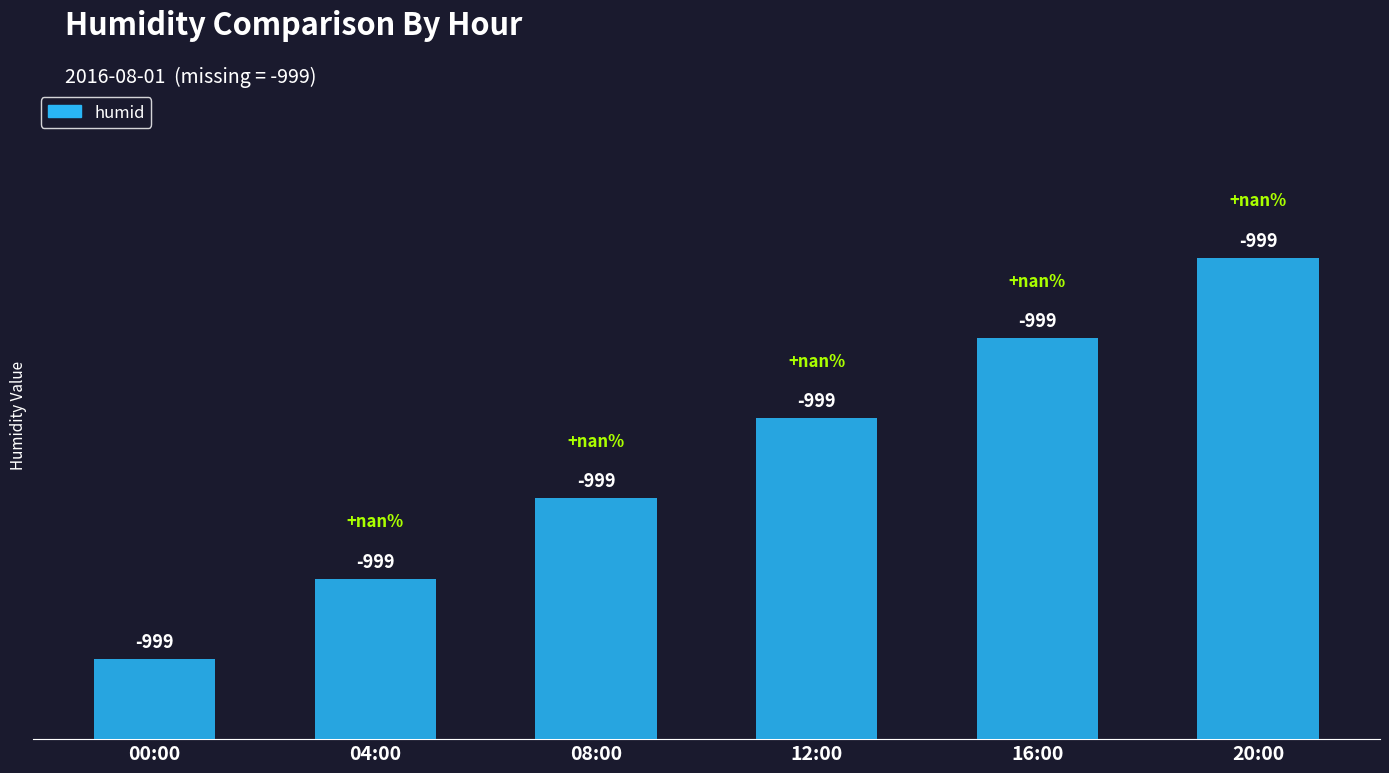

How many bars are there in total?

6